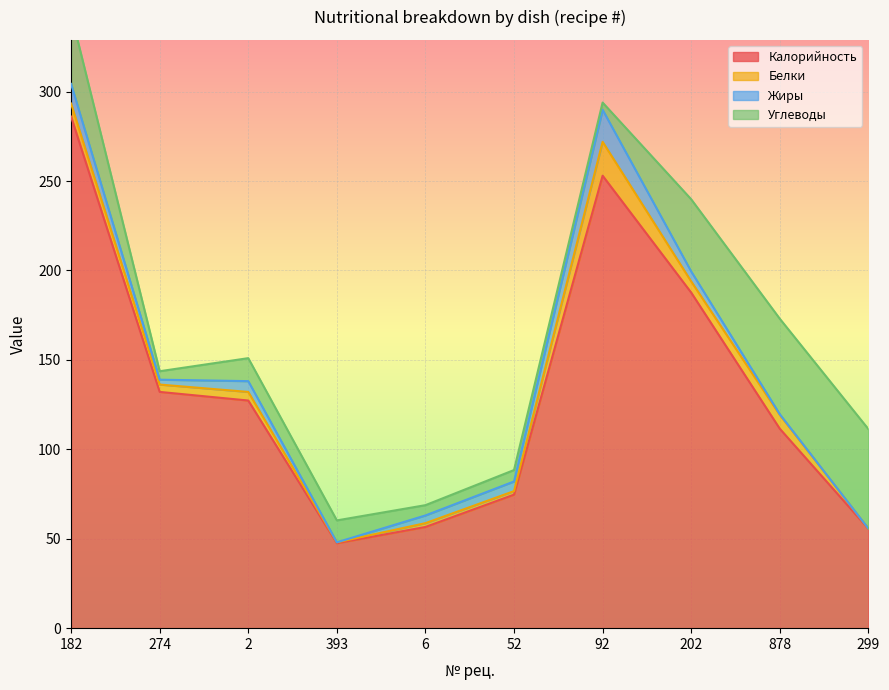

At which category does Калорийность reach its first local peak?

92